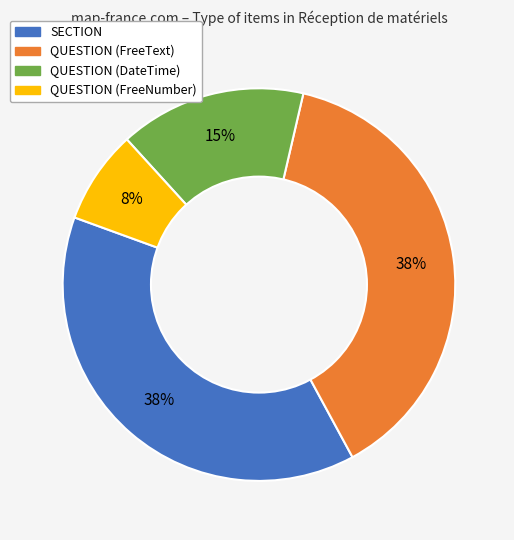

To the nearest percent, what is the average slice percentage?

25%